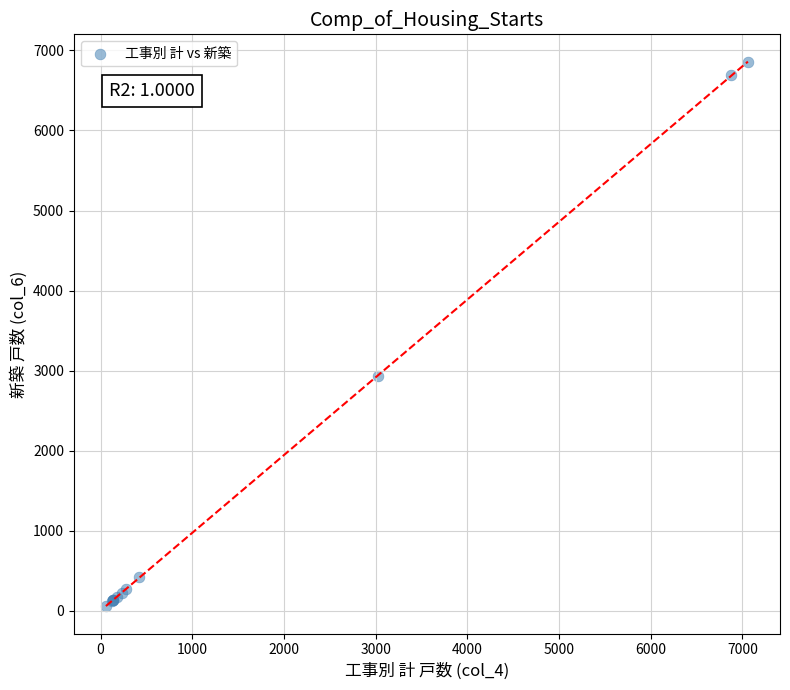

What Y value in the scatter plot is closest to 3457?

2926